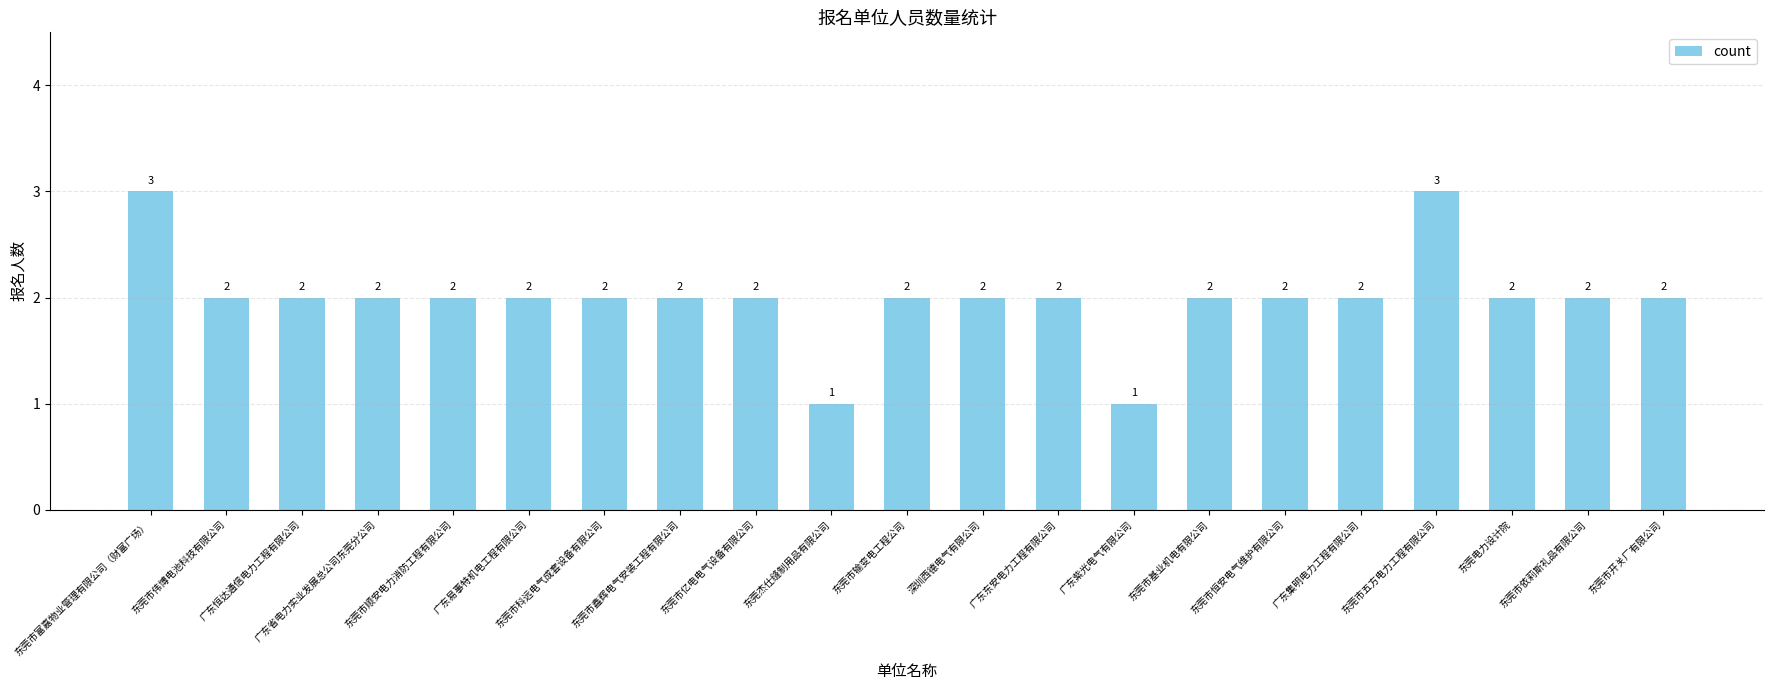

Reading left to right, transcribe all the data shown in this chart.

3	2	2	2	2	2	2	2	2	1	2	2	2	1	2	2	2	3	2	2	2